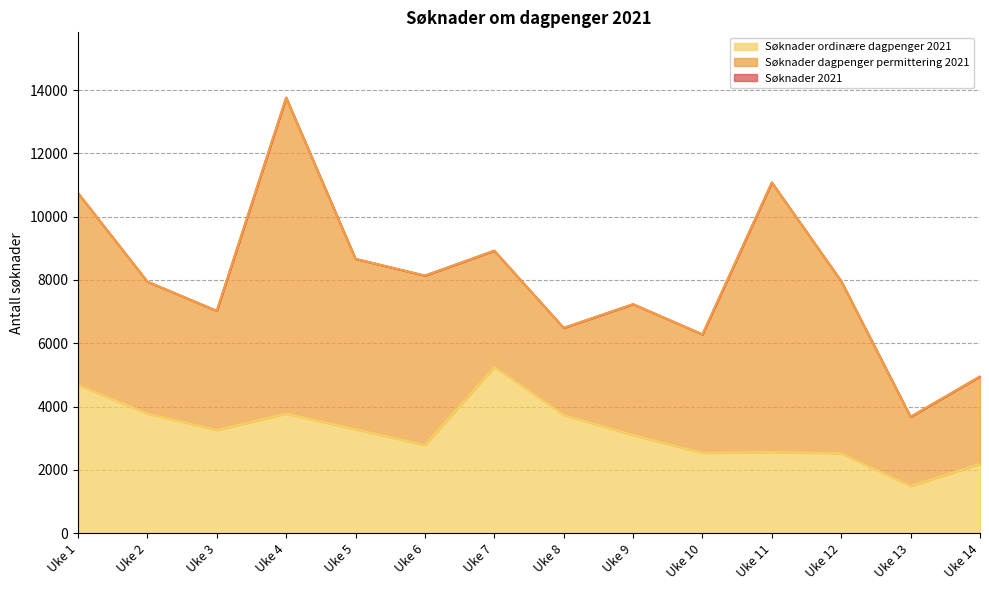

The value of Søknader ordinære dagpenger 2021 at Uke 5 is 3278. True or false?

True